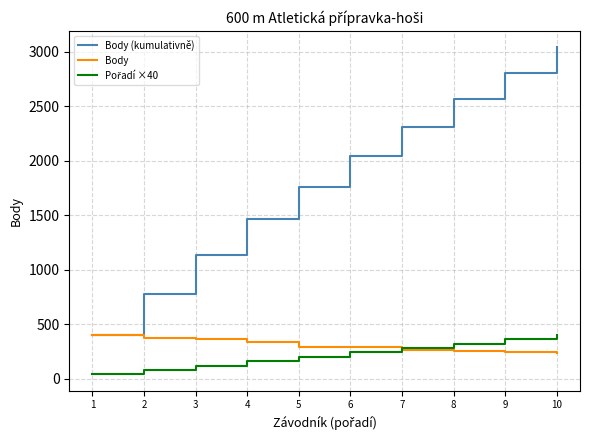

The value of Body (kumulativně) at 2 is 777. True or false?

True